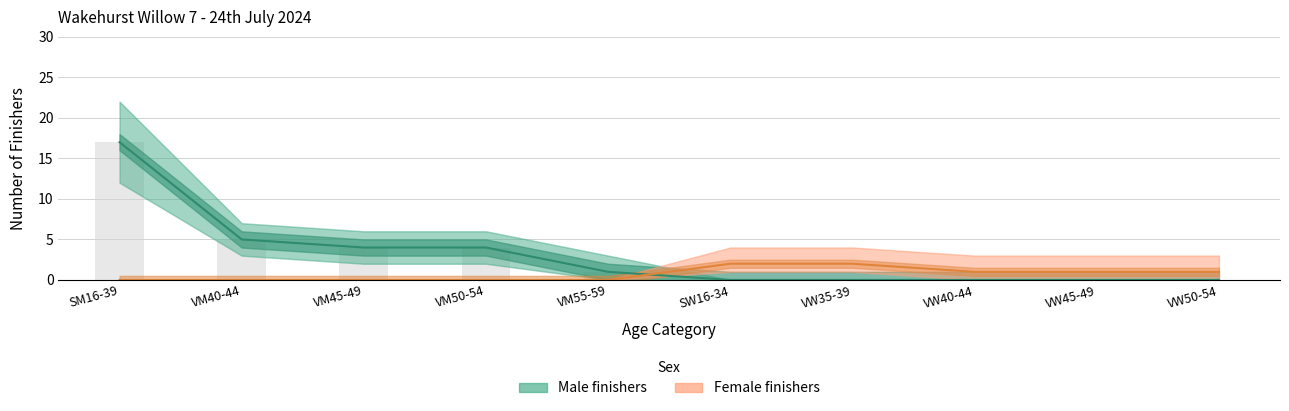

What is the label of the 3rd bar from the right?

VW40-44